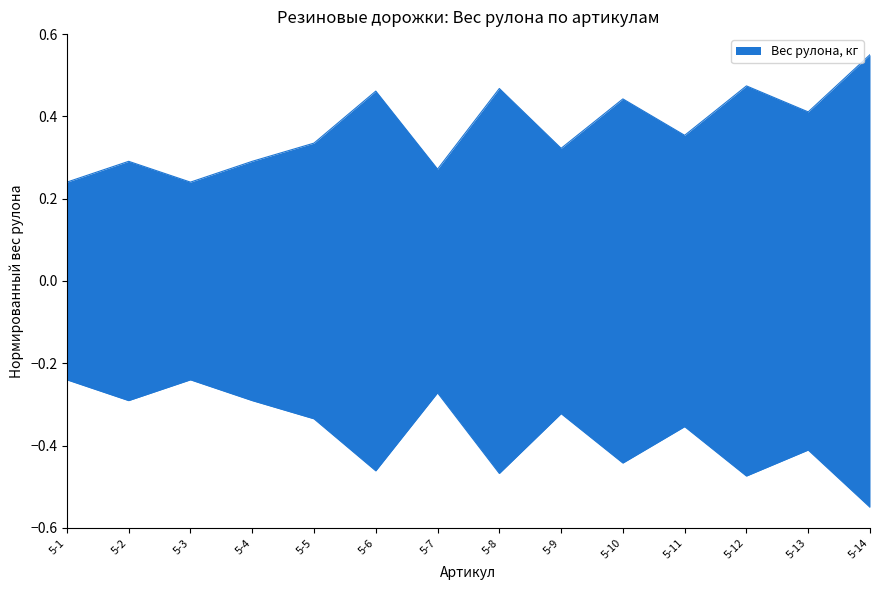

The value at 5-3 is 0.4. True or false?

False